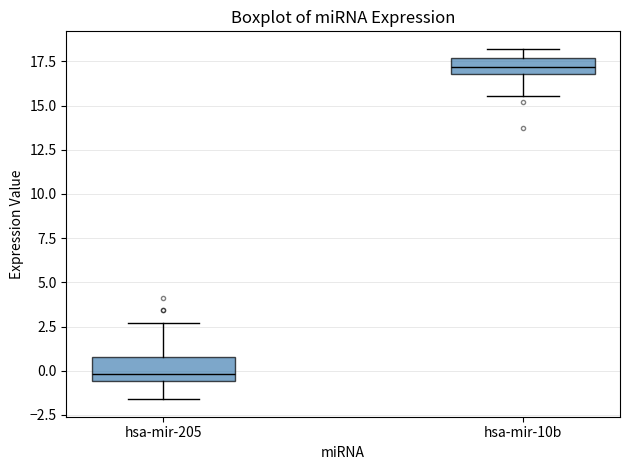

Which box's median line is the highest?

hsa-mir-10b